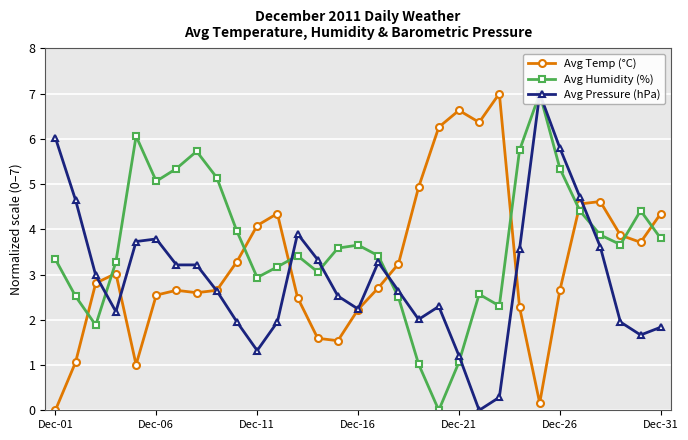

True or false: Avg Temp (°C) has more than 2 points higher than both neighbors.

True